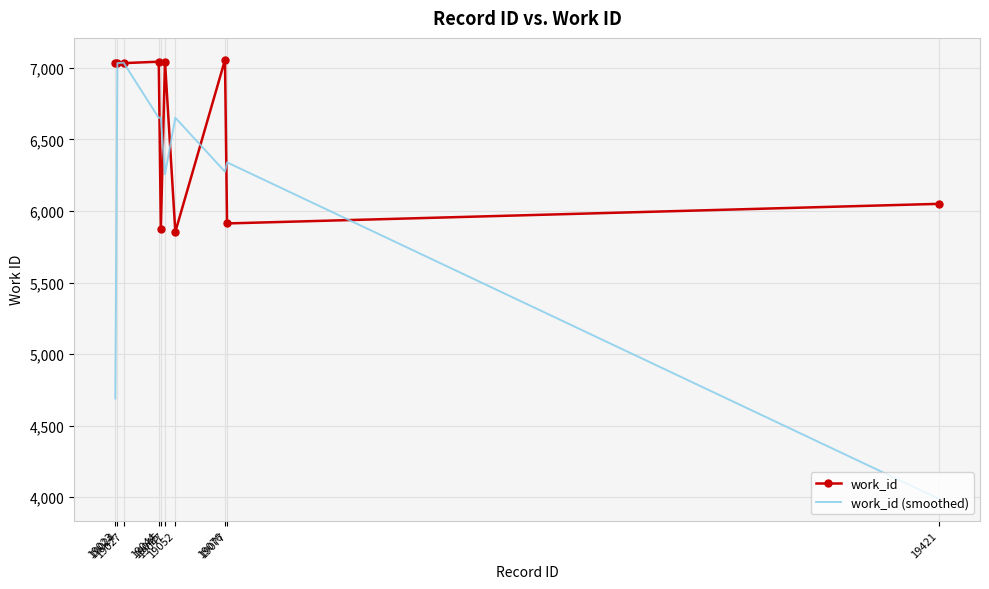

What is the sum of all work_id (smoothed) values?

61577.7